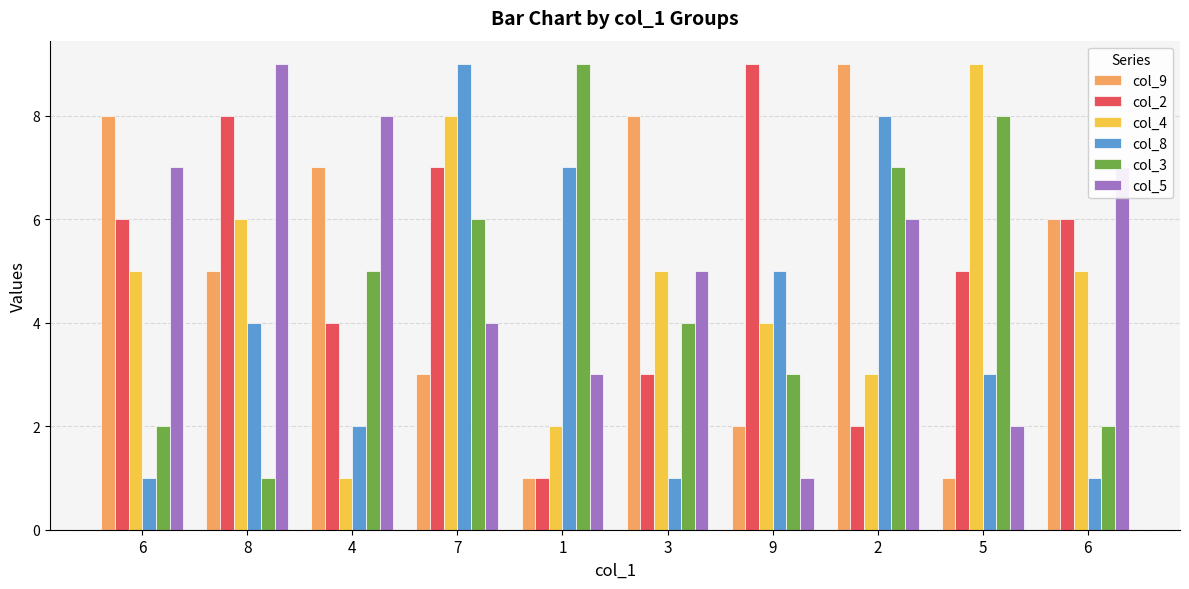

Which series has the largest total across all categories?

col_5